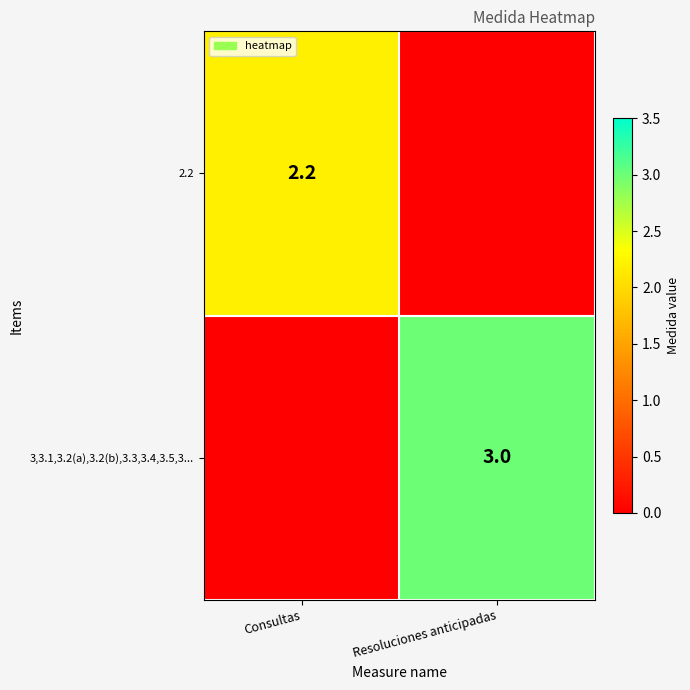

Is it true that 3,3.1,3.2(a),3.2(b),3.3,3.4,3.5,3... equals 3.0 at Resoluciones anticipadas?

True